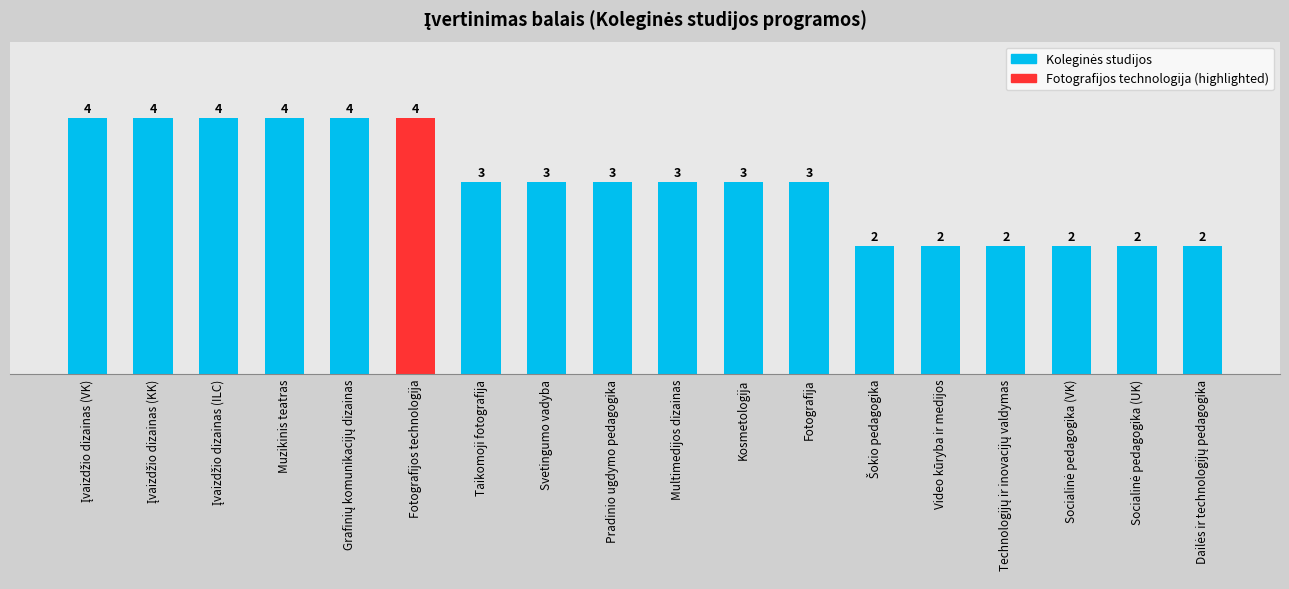

The value at Pradinio ugdymo pedagogika is 5. True or false?

False